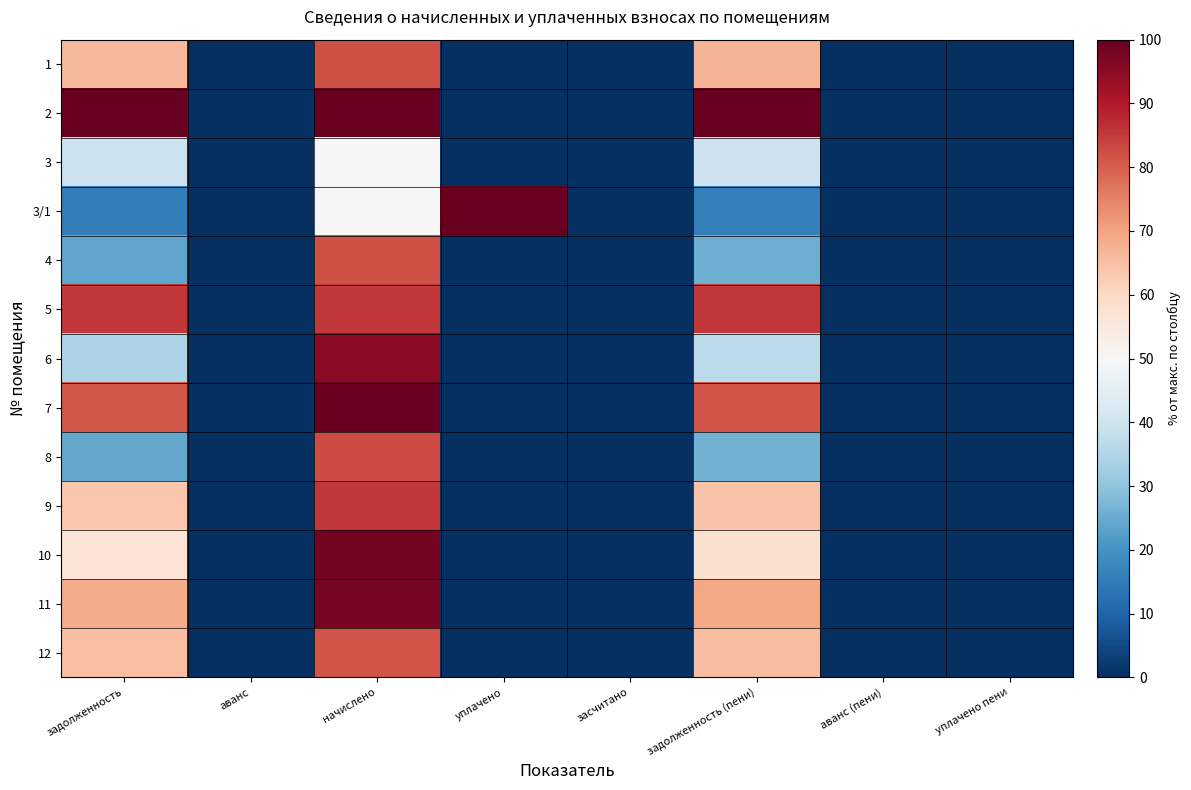

Reading left to right, transcribe all the data shown in this chart.

1: задолженность=66.3	аванс=0.0	начислено=81.9	уплачено=0.0	засчитано=0.0	задолженность (пени)=66.9	аванс (пени)=0.0	уплачено пени=0.0
2: задолженность=100.0	аванс=0.0	начислено=100.0	уплачено=0.0	засчитано=0.0	задолженность (пени)=100.0	аванс (пени)=0.0	уплачено пени=0.0
3: задолженность=39.4	аванс=0.0	начислено=49.6	уплачено=0.0	засчитано=0.0	задолженность (пени)=39.7	аванс (пени)=0.0	уплачено пени=0.0
3/1: задолженность=15.6	аванс=0.0	начислено=49.6	уплачено=100.0	засчитано=0.0	задолженность (пени)=15.9	аванс (пени)=0.0	уплачено пени=0.0
4: задолженность=23.8	аванс=0.0	начислено=81.7	уплачено=0.0	засчитано=0.0	задолженность (пени)=25.8	аванс (пени)=0.0	уплачено пени=0.0
5: задолженность=85.3	аванс=0.0	начислено=85.3	уплачено=0.0	засчитано=0.0	задолженность (пени)=85.3	аванс (пени)=0.0	уплачено пени=0.0
6: задолженность=34.6	аванс=0.0	начислено=95.0	уплачено=0.0	засчитано=0.0	задолженность (пени)=36.7	аванс (пени)=0.0	уплачено пени=0.0
7: задолженность=80.9	аванс=0.0	начислено=99.6	уплачено=0.0	засчитано=0.0	задолженность (пени)=81.5	аванс (пени)=0.0	уплачено пени=0.0
8: задолженность=24.4	аванс=0.0	начислено=82.6	уплачено=0.0	засчитано=0.0	задолженность (пени)=26.4	аванс (пени)=0.0	уплачено пени=0.0
9: задолженность=63.6	аванс=0.0	начислено=85.3	уплачено=0.0	засчитано=0.0	задолженность (пени)=64.4	аванс (пени)=0.0	уплачено пени=0.0
10: задолженность=56.8	аванс=0.0	начислено=97.9	уплачено=0.0	засчитано=0.0	задолженность (пени)=58.2	аванс (пени)=0.0	уплачено пени=0.0
11: задолженность=68.4	аванс=0.0	начислено=97.5	уплачено=0.0	засчитано=0.0	задолженность (пени)=69.4	аванс (пени)=0.0	уплачено пени=0.0
12: задолженность=65.0	аванс=0.0	начислено=81.3	уплачено=0.0	засчитано=0.0	задолженность (пени)=65.6	аванс (пени)=0.0	уплачено пени=0.0